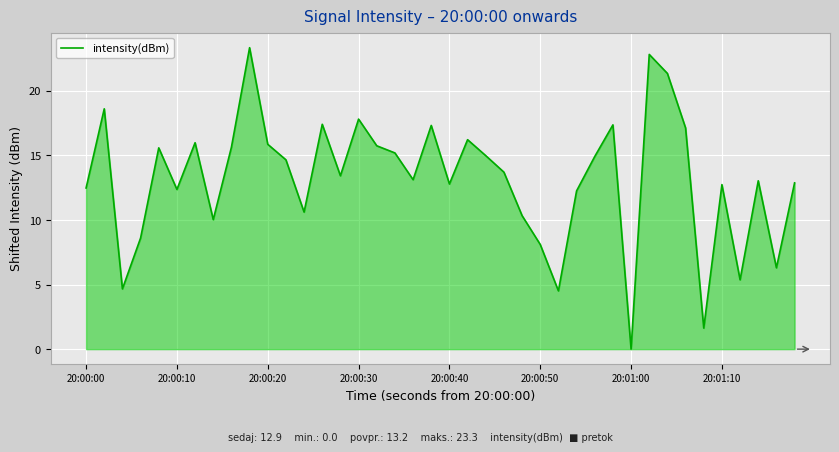

What is the difference between the maximum and minimum values?

23.3